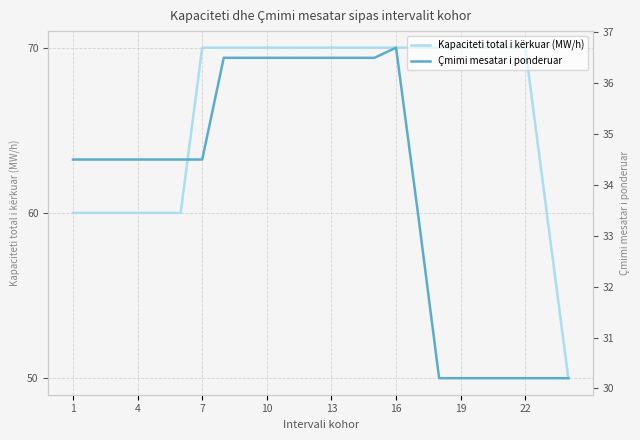

True or false: Kapaciteti total i kërkuar (MW/h) and Çmimi mesatar i ponderuar intersect in this chart.

False